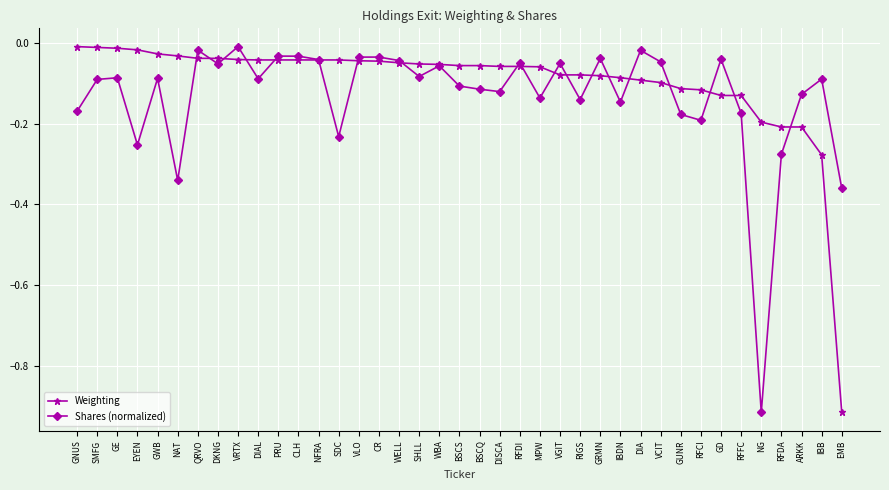

What is the label of the 30th point from the left?

VCIT